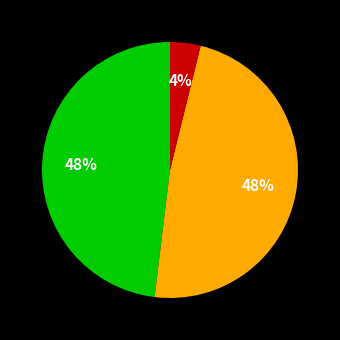

Is there any slice that represents more than half of the pie?

No